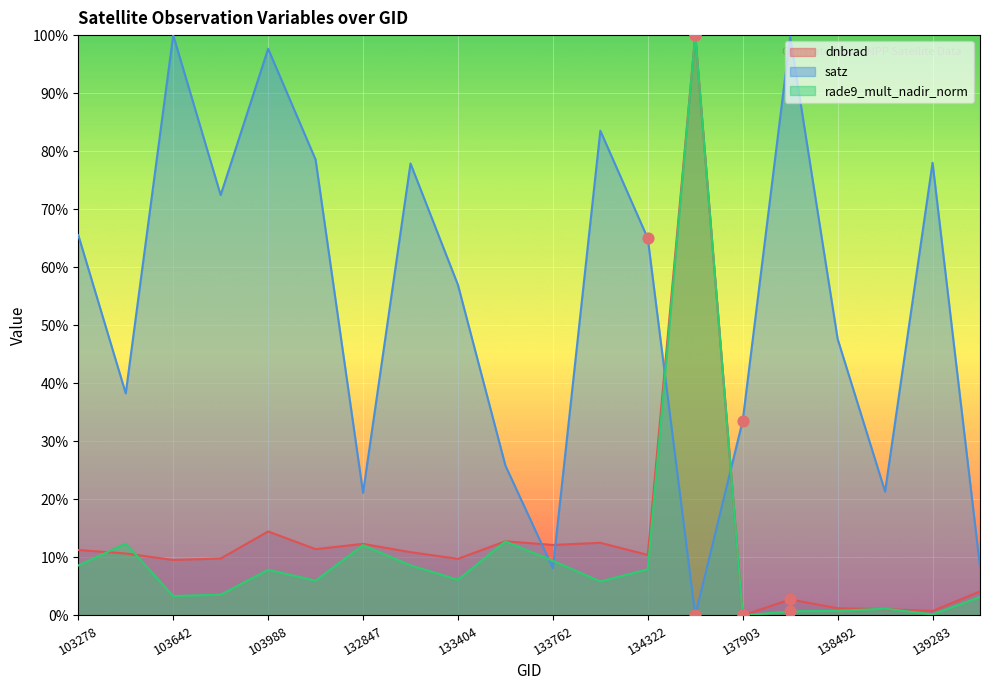

Which series contains the highest Y value?

dnbrad